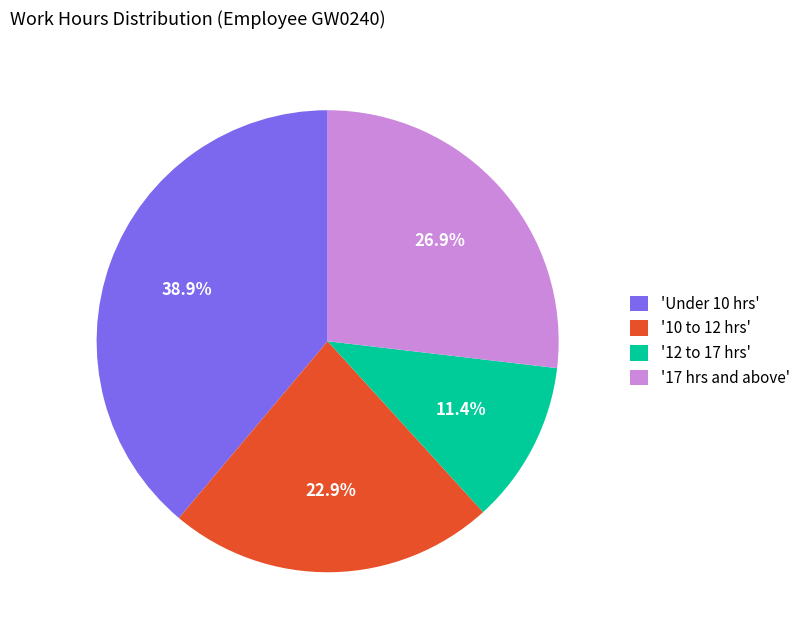

Which slice is the smallest?

'12 to 17 hrs'